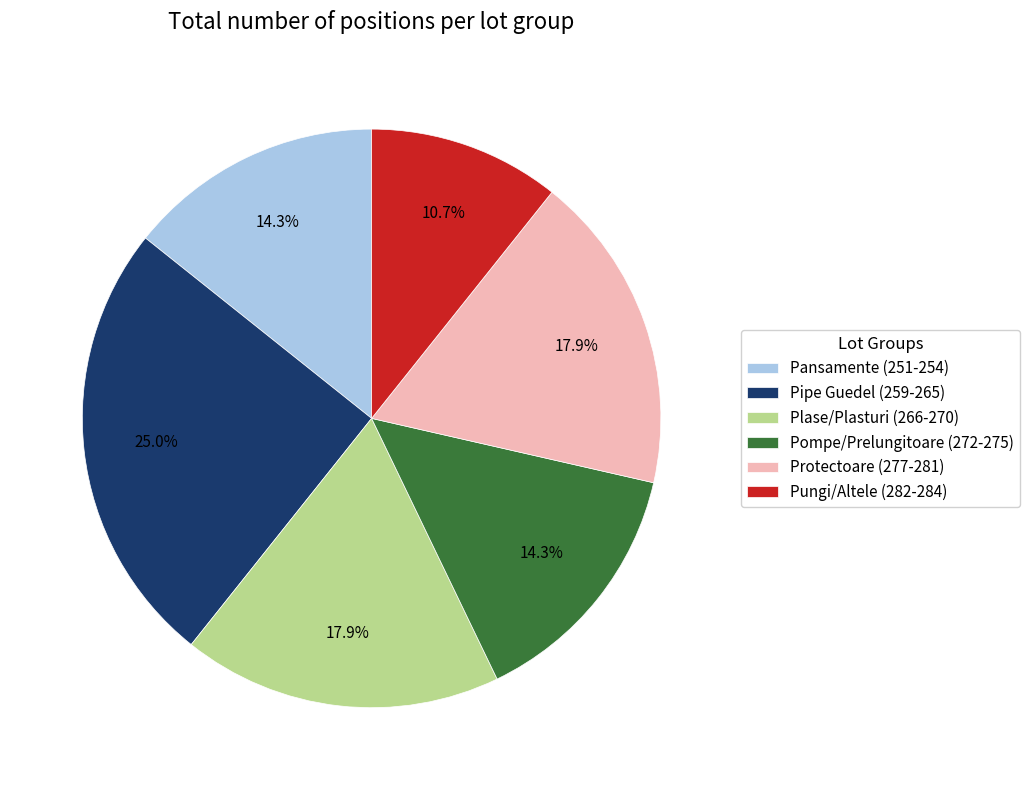

How many slices are in this pie chart?

6